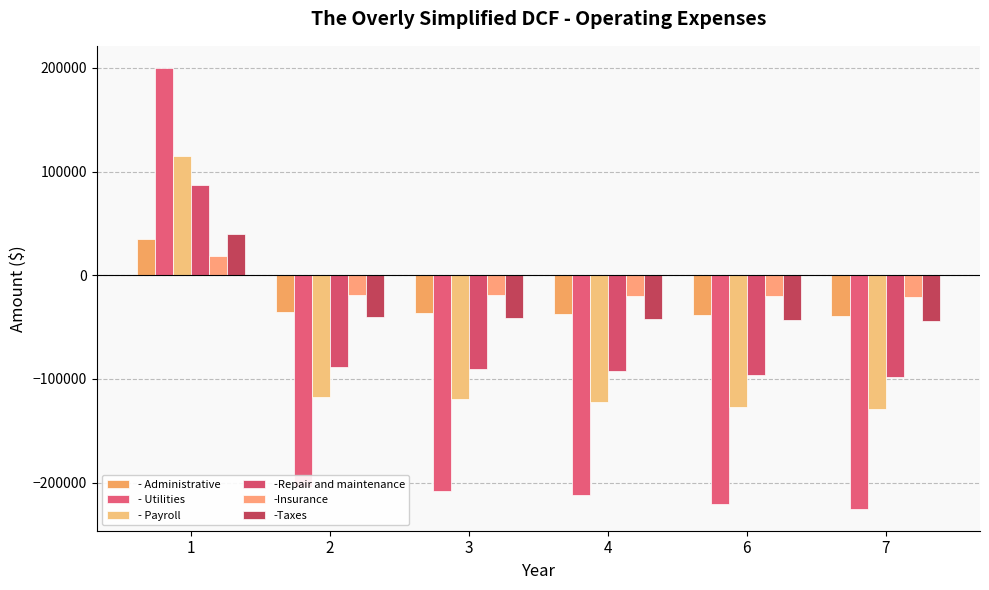

Where does the - Utilities series first go above -208080?

1